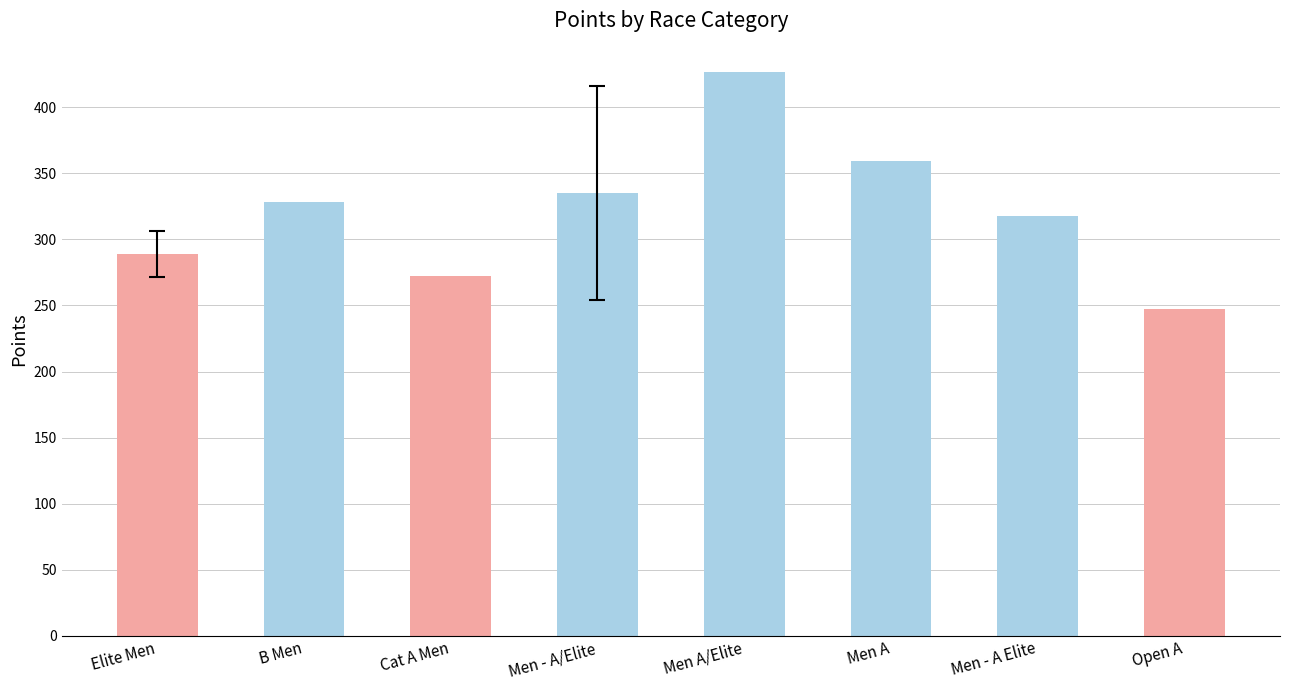

What is the label of the 3rd bar from the left?

Cat A Men